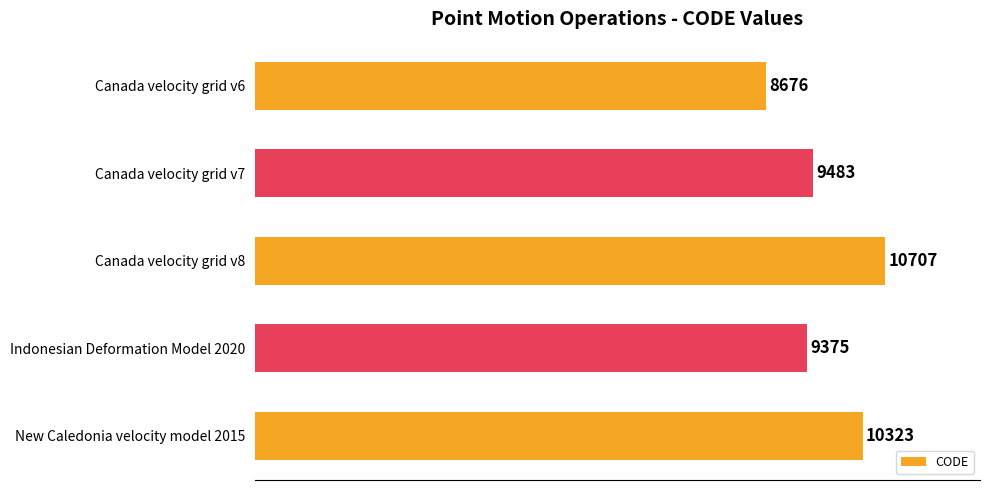

How many bars are there in total?

5